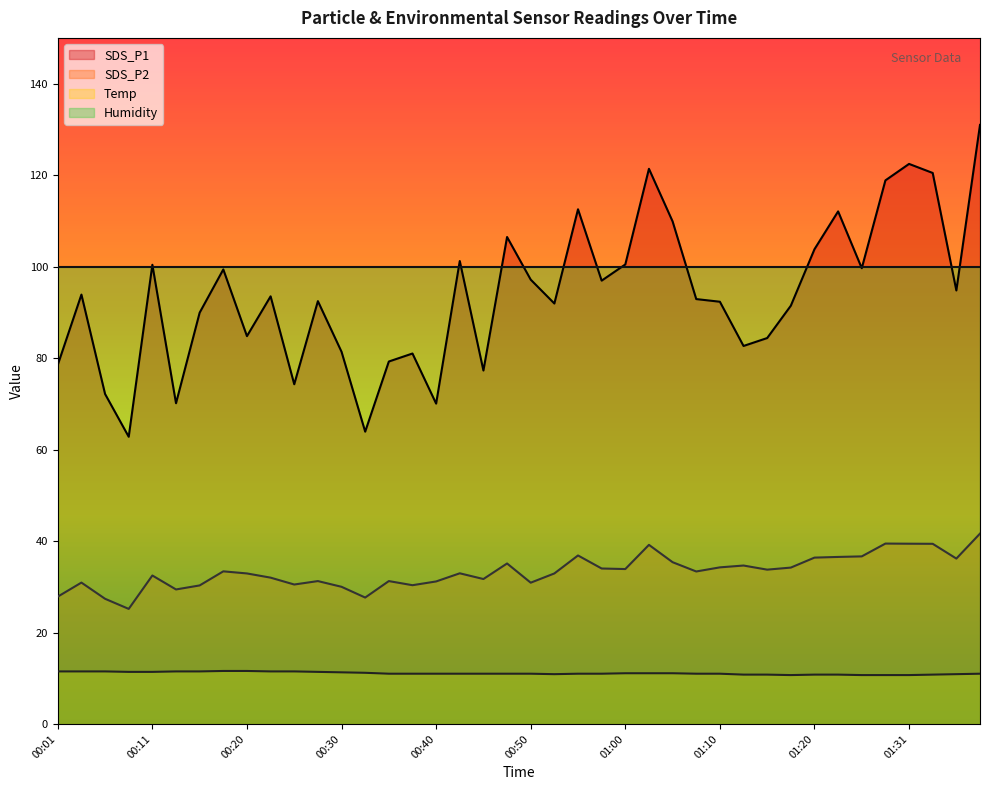

What is the lowest value of the SDS_P2 series?

25.2